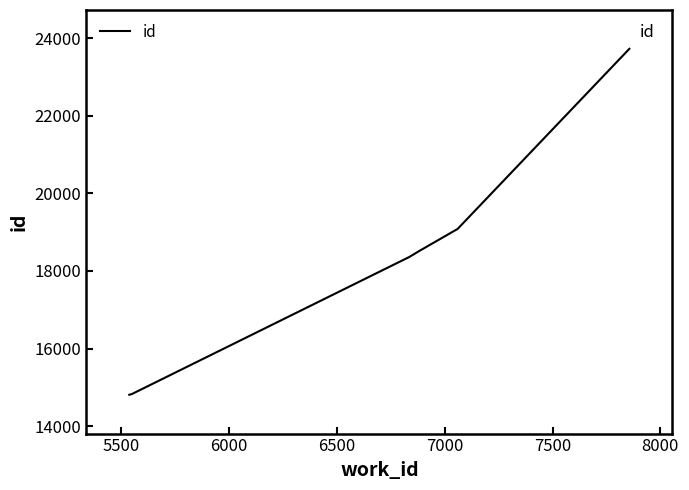

What is the maximum value shown in the chart?

23723